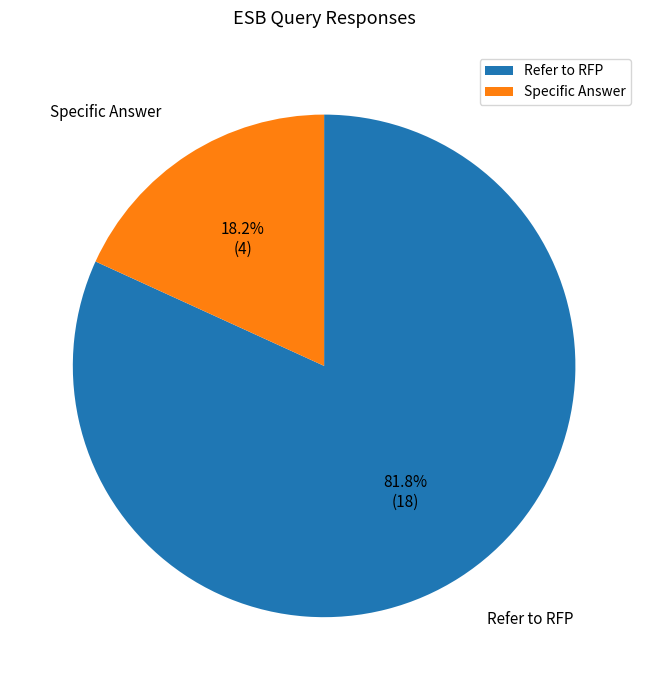

Which has a higher value, Specific Answer or Refer to RFP?

Refer to RFP